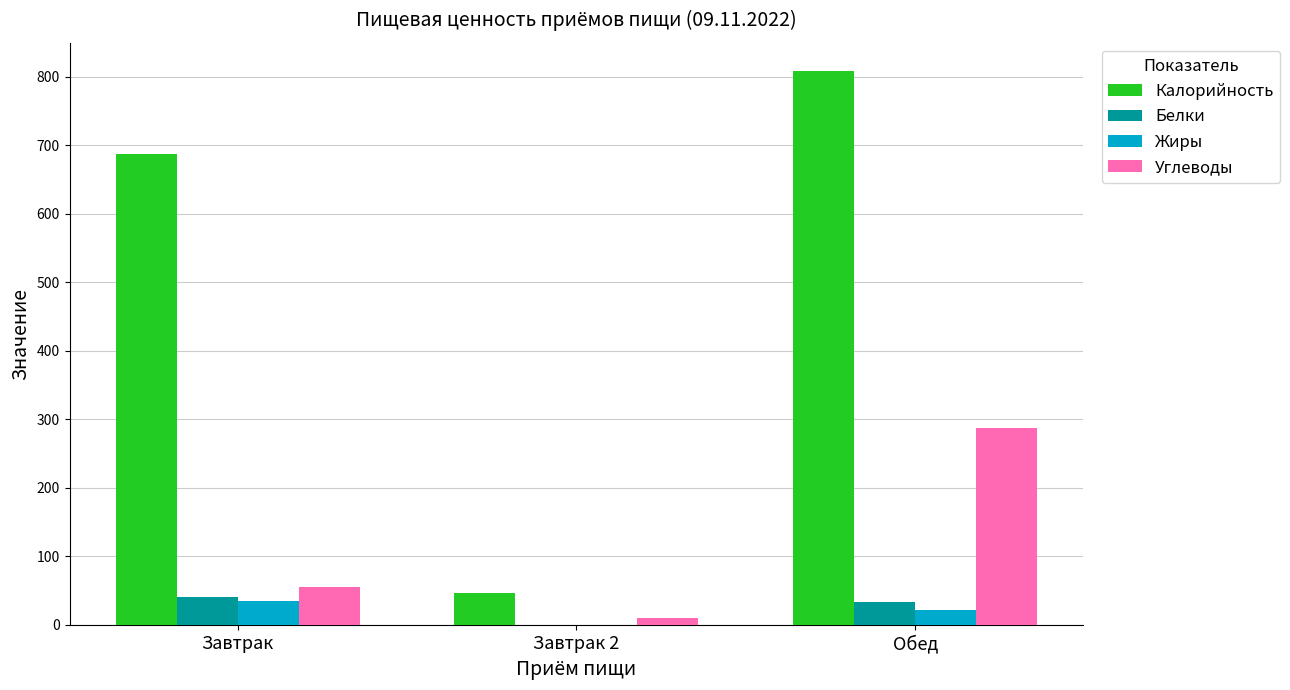

At which label does Углеводы reach its peak?

Обед